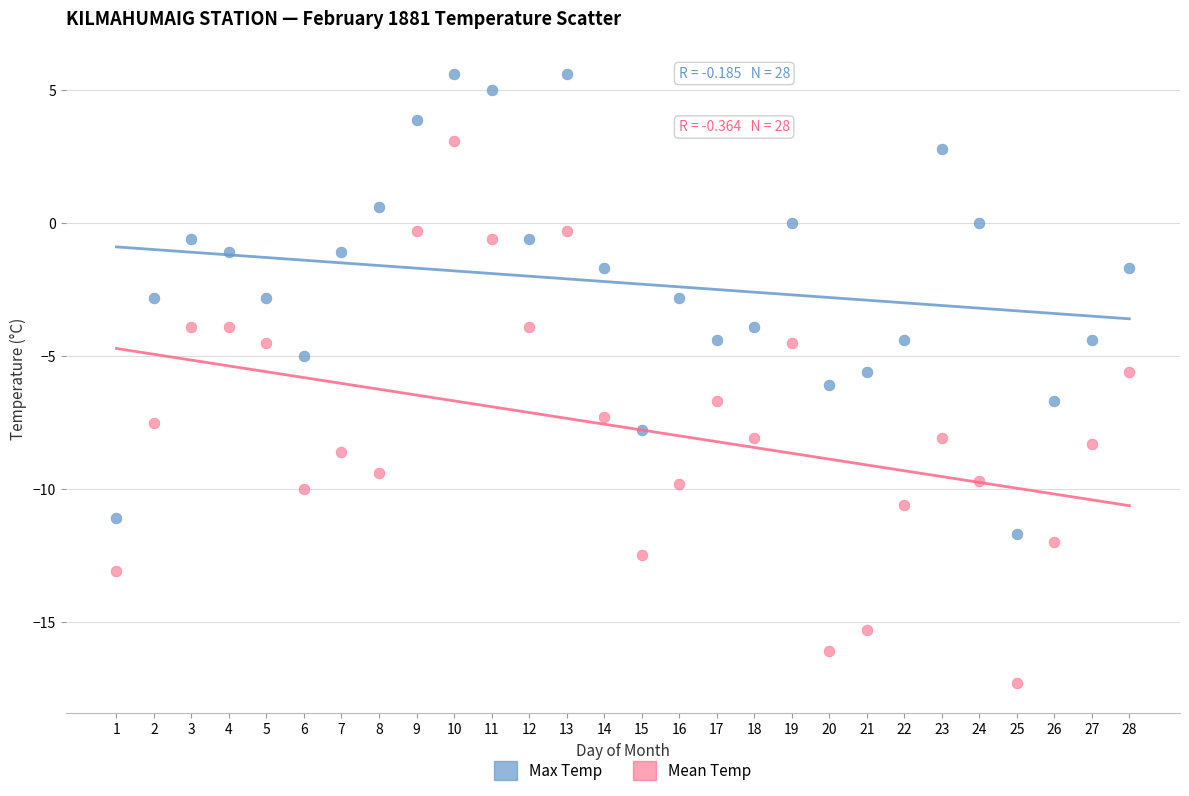

Across all data points, what is the range of Y values (max minus min)?

22.9